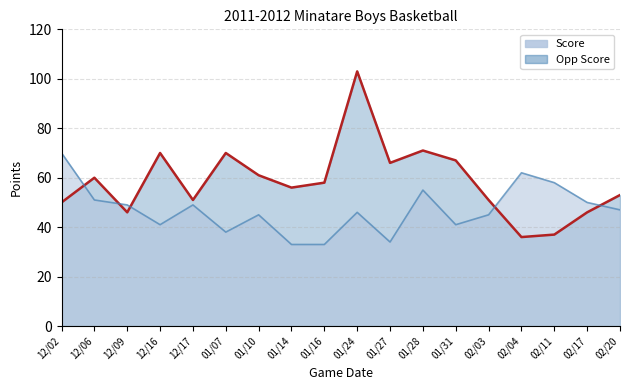

Which series has the largest total across all categories?

Opp Score